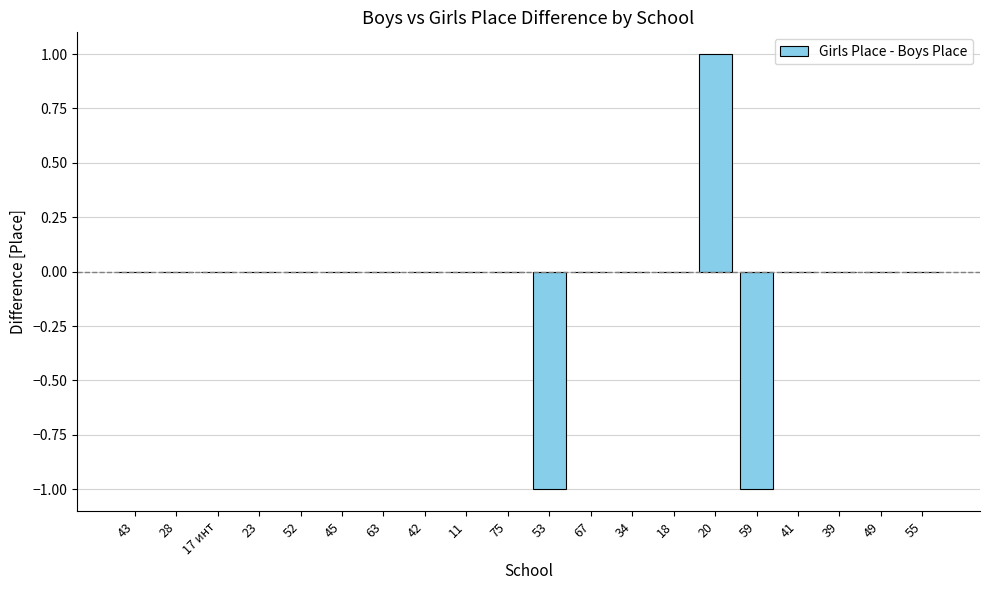

The chart shows a value of 1 at 34. True or false?

False